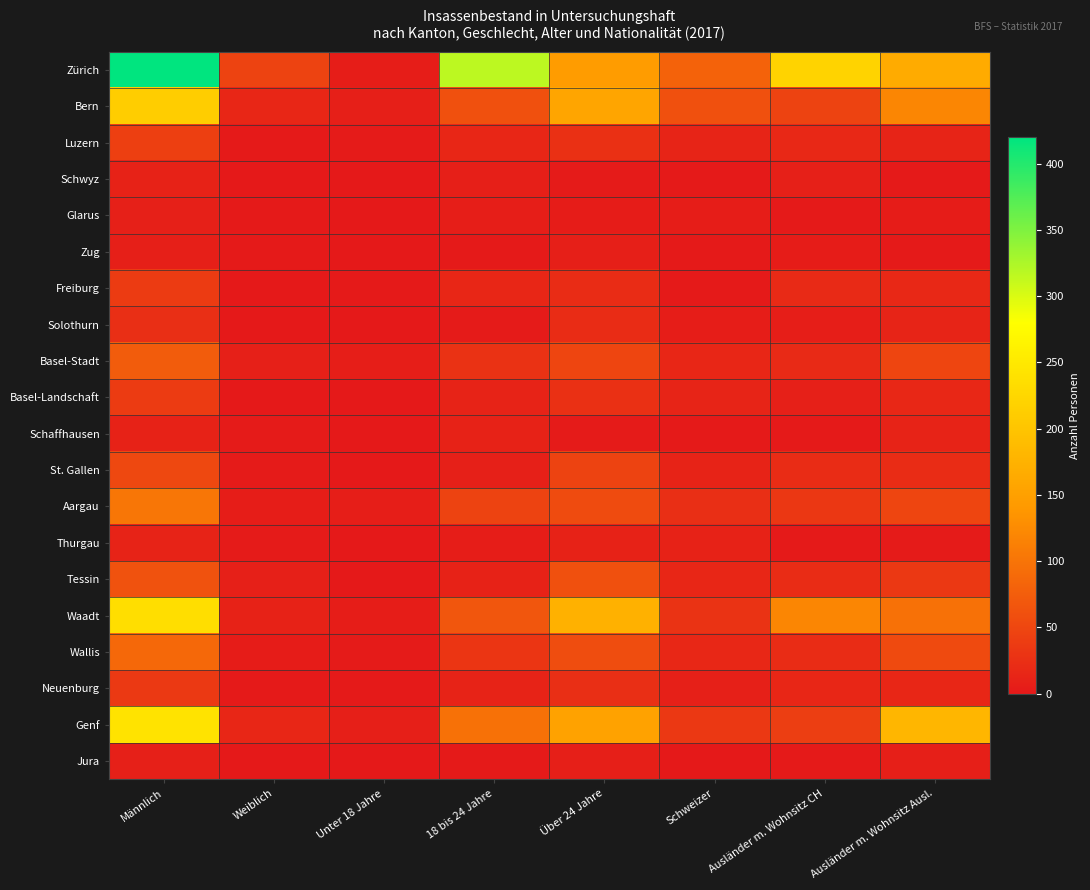

Reading right to left, list all the values displayed in this chart.

Zürich: Ausländer m. Wohnsitz Ausl.=166	Ausländer m. Wohnsitz CH=220	Schweizer=80	Über 24 Jahre=145	18 bis 24 Jahre=316	Unter 18 Jahre=5	Weiblich=46	Männlich=420
Bern: Ausländer m. Wohnsitz Ausl.=120	Ausländer m. Wohnsitz CH=46	Schweizer=60	Über 24 Jahre=158	18 bis 24 Jahre=61	Unter 18 Jahre=7	Weiblich=14	Männlich=212
Luzern: Ausländer m. Wohnsitz Ausl.=13	Ausländer m. Wohnsitz CH=17	Schweizer=13	Über 24 Jahre=26	18 bis 24 Jahre=14	Unter 18 Jahre=3	Weiblich=1	Männlich=42
Schwyz: Ausländer m. Wohnsitz Ausl.=1	Ausländer m. Wohnsitz CH=8	Schweizer=1	Über 24 Jahre=3	18 bis 24 Jahre=7	Unter 18 Jahre=0	Weiblich=0	Männlich=10
Glarus: Ausländer m. Wohnsitz Ausl.=4	Ausländer m. Wohnsitz CH=1	Schweizer=5	Über 24 Jahre=4	18 bis 24 Jahre=6	Unter 18 Jahre=0	Weiblich=1	Männlich=9
Zug: Ausländer m. Wohnsitz Ausl.=2	Ausländer m. Wohnsitz CH=4	Schweizer=2	Über 24 Jahre=7	18 bis 24 Jahre=1	Unter 18 Jahre=0	Weiblich=1	Männlich=7
Freiburg: Ausländer m. Wohnsitz Ausl.=17	Ausländer m. Wohnsitz CH=19	Schweizer=2	Über 24 Jahre=22	18 bis 24 Jahre=15	Unter 18 Jahre=1	Weiblich=0	Männlich=38
Solothurn: Ausländer m. Wohnsitz Ausl.=13	Ausländer m. Wohnsitz CH=6	Schweizer=5	Über 24 Jahre=21	18 bis 24 Jahre=3	Unter 18 Jahre=0	Weiblich=0	Männlich=24
Basel-Stadt: Ausländer m. Wohnsitz Ausl.=49	Ausländer m. Wohnsitz CH=19	Schweizer=15	Über 24 Jahre=49	18 bis 24 Jahre=28	Unter 18 Jahre=6	Weiblich=9	Männlich=74
Basel-Landschaft: Ausländer m. Wohnsitz Ausl.=16	Ausländer m. Wohnsitz CH=9	Schweizer=13	Über 24 Jahre=26	18 bis 24 Jahre=12	Unter 18 Jahre=0	Weiblich=0	Männlich=38
Schaffhausen: Ausländer m. Wohnsitz Ausl.=11	Ausländer m. Wohnsitz CH=1	Schweizer=1	Über 24 Jahre=3	18 bis 24 Jahre=10	Unter 18 Jahre=0	Weiblich=3	Männlich=10
St. Gallen: Ausländer m. Wohnsitz Ausl.=22	Ausländer m. Wohnsitz CH=22	Schweizer=11	Über 24 Jahre=46	18 bis 24 Jahre=9	Unter 18 Jahre=0	Weiblich=3	Männlich=52
Aargau: Ausländer m. Wohnsitz Ausl.=49	Ausländer m. Wohnsitz CH=33	Schweizer=25	Über 24 Jahre=55	18 bis 24 Jahre=46	Unter 18 Jahre=6	Weiblich=5	Männlich=102
Thurgau: Ausländer m. Wohnsitz Ausl.=3	Ausländer m. Wohnsitz CH=2	Schweizer=10	Über 24 Jahre=10	18 bis 24 Jahre=5	Unter 18 Jahre=0	Weiblich=3	Männlich=12
Tessin: Ausländer m. Wohnsitz Ausl.=35	Ausländer m. Wohnsitz CH=22	Schweizer=14	Über 24 Jahre=61	18 bis 24 Jahre=10	Unter 18 Jahre=0	Weiblich=8	Männlich=63
Waadt: Ausländer m. Wohnsitz Ausl.=97	Ausländer m. Wohnsitz CH=120	Schweizer=29	Über 24 Jahre=174	18 bis 24 Jahre=67	Unter 18 Jahre=5	Weiblich=10	Männlich=236
Wallis: Ausländer m. Wohnsitz Ausl.=54	Ausländer m. Wohnsitz CH=21	Schweizer=16	Über 24 Jahre=57	18 bis 24 Jahre=31	Unter 18 Jahre=3	Weiblich=4	Männlich=87
Neuenburg: Ausländer m. Wohnsitz Ausl.=14	Ausländer m. Wohnsitz CH=14	Schweizer=9	Über 24 Jahre=25	18 bis 24 Jahre=11	Unter 18 Jahre=1	Weiblich=1	Männlich=36
Genf: Ausländer m. Wohnsitz Ausl.=181	Ausländer m. Wohnsitz CH=41	Schweizer=35	Über 24 Jahre=153	18 bis 24 Jahre=97	Unter 18 Jahre=7	Weiblich=15	Männlich=242
Jura: Ausländer m. Wohnsitz Ausl.=7	Ausländer m. Wohnsitz CH=1	Schweizer=0	Über 24 Jahre=7	18 bis 24 Jahre=1	Unter 18 Jahre=0	Weiblich=0	Männlich=8